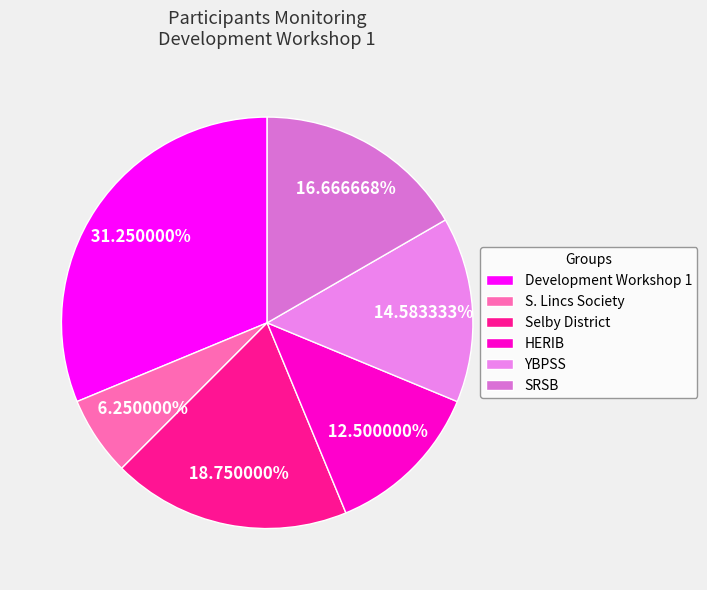

Is there any slice that represents more than half of the pie?

No